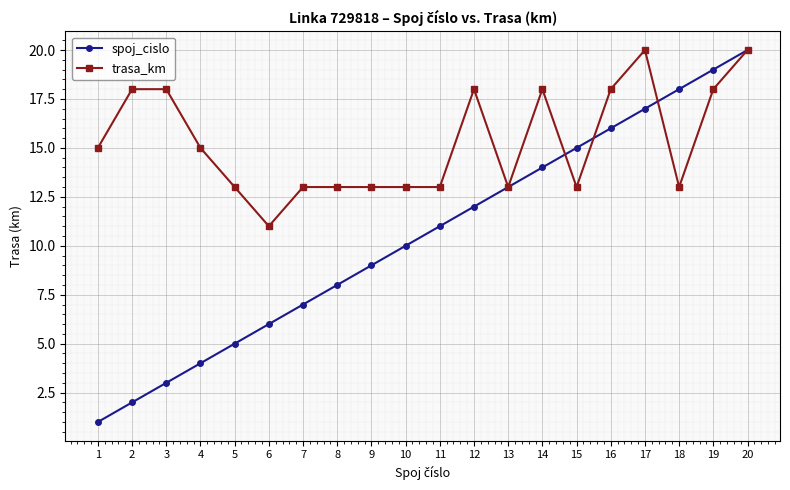

Read the trasa_km value at 12.

18